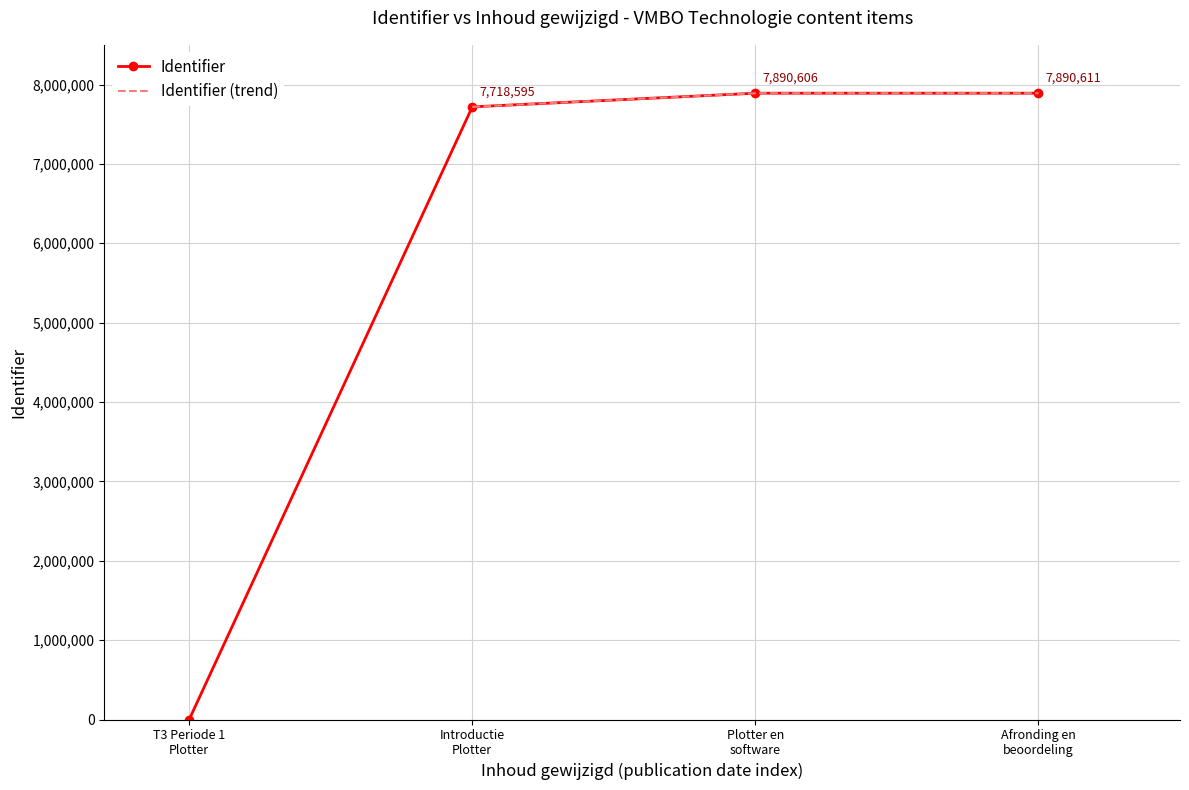

How many data points in Identifier are less than 7890606?

2